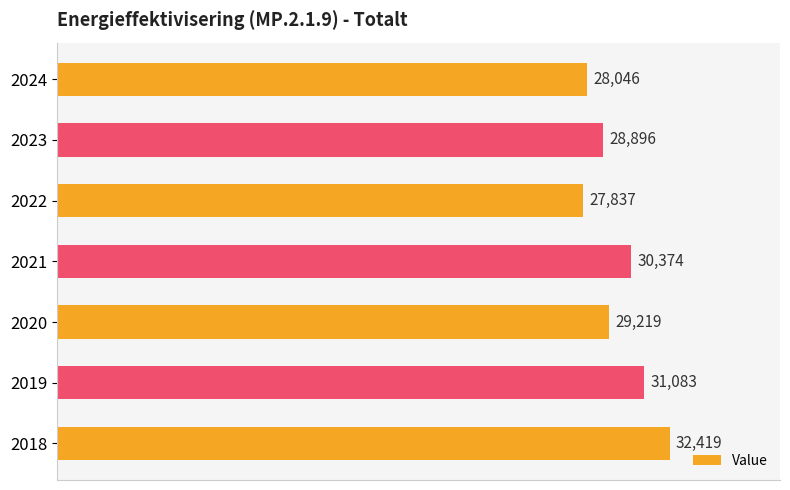

What is the average value?

29696